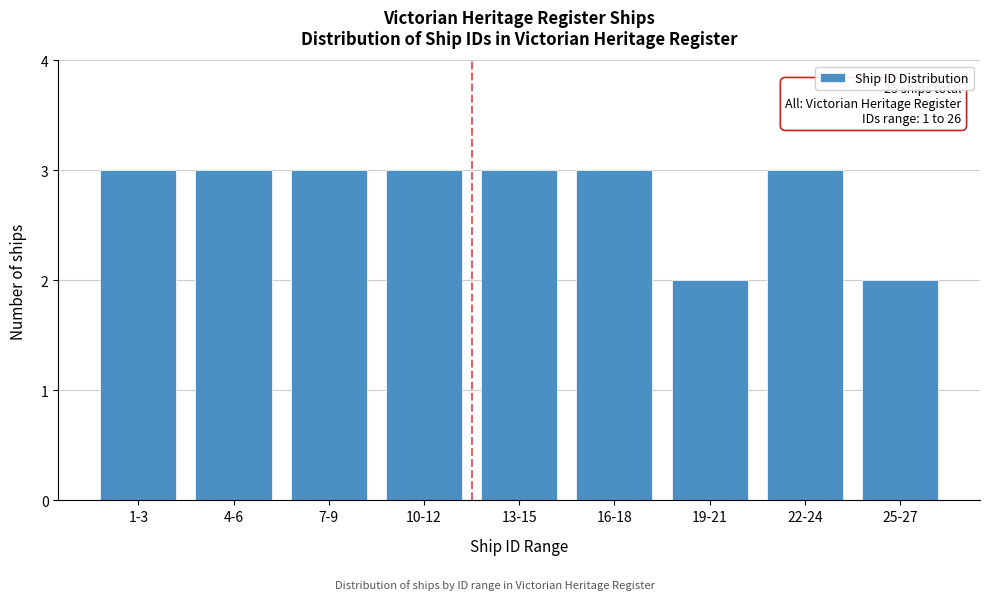

Reading left to right, transcribe all the data shown in this chart.

3	3	3	3	3	3	2	3	2